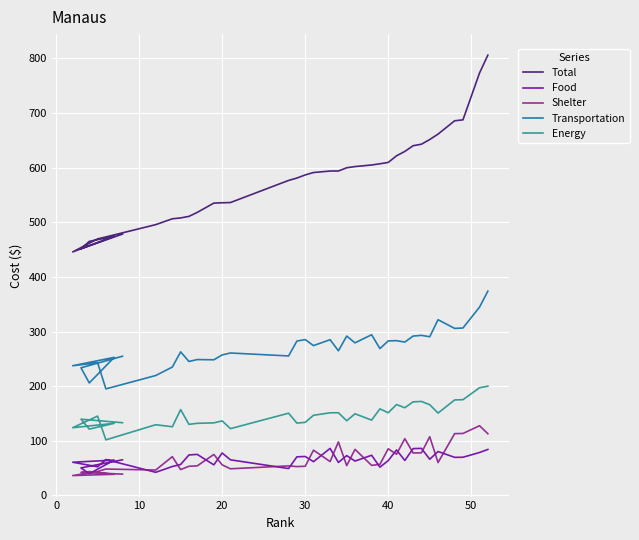

True or false: Food has a value of 118.6 at 35.

False